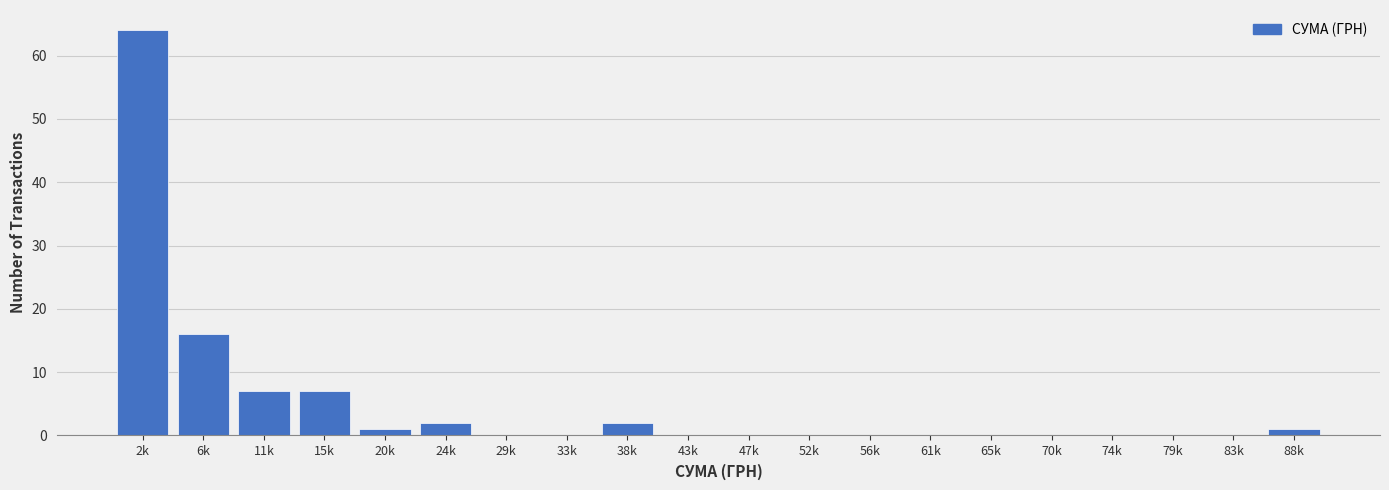

Reading left to right, extract all data points from this chart.

2k=64	6k=16	11k=7	15k=7	20k=1	24k=2	29k=0	33k=0	38k=2	43k=0	47k=0	52k=0	56k=0	61k=0	65k=0	70k=0	74k=0	79k=0	83k=0	88k=1